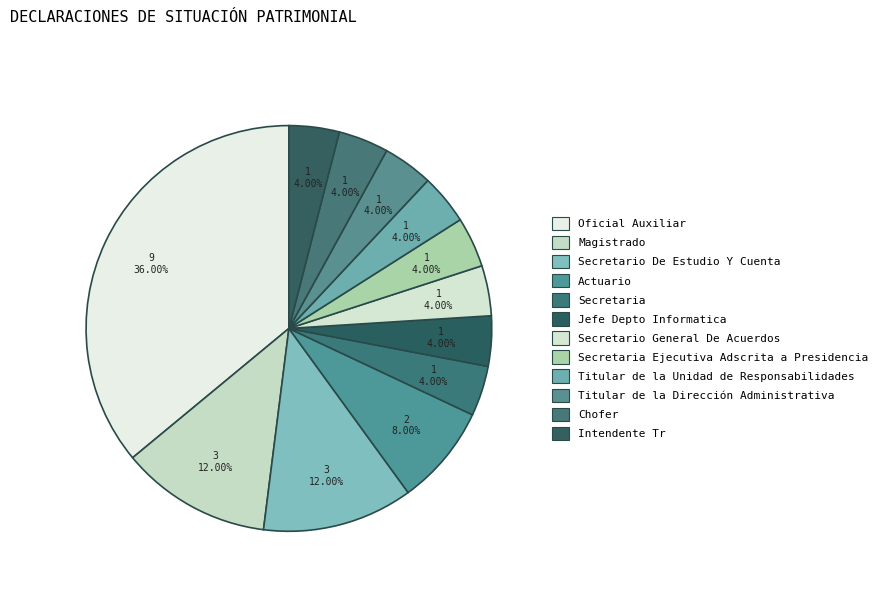

How many segments does this pie chart have?

12